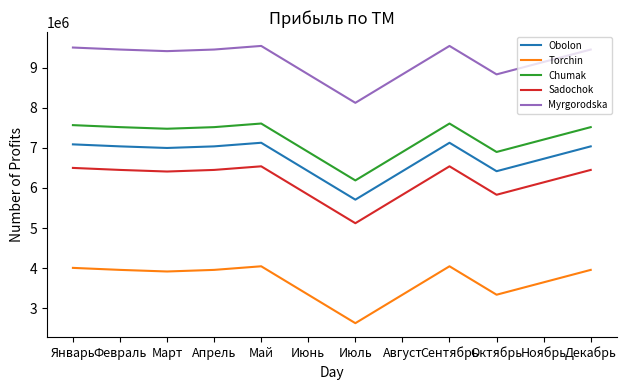

What are all the series names shown in the legend?

Obolon, Torchin, Chumak, Sadochok, Myrgorodska